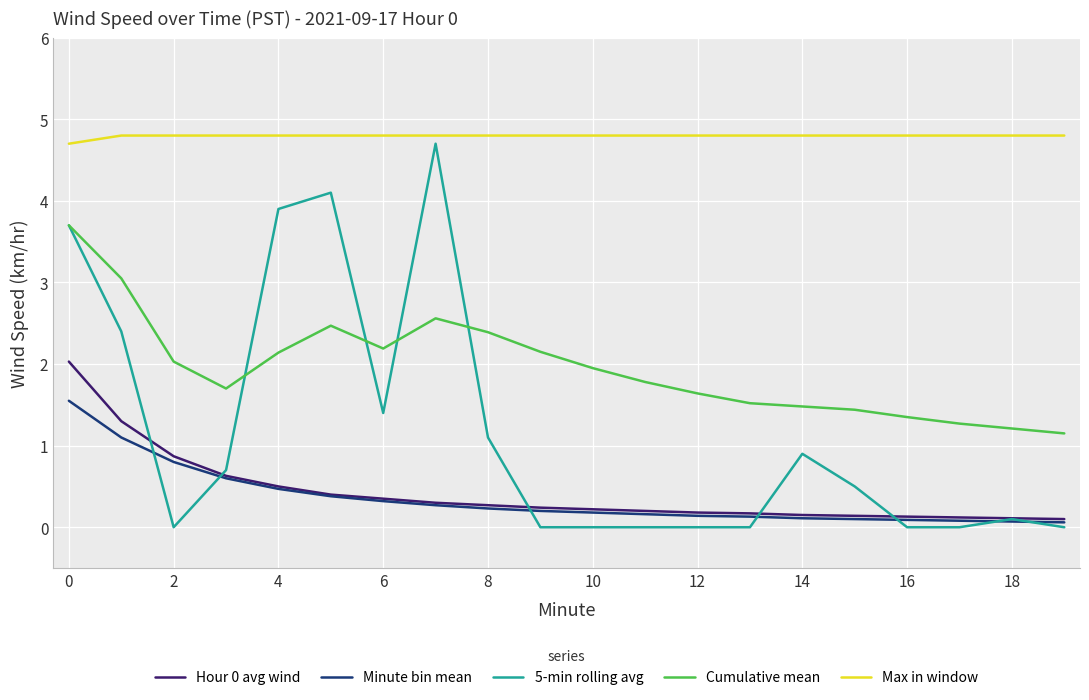

What is the highest value of the 5-min rolling avg series?

4.7